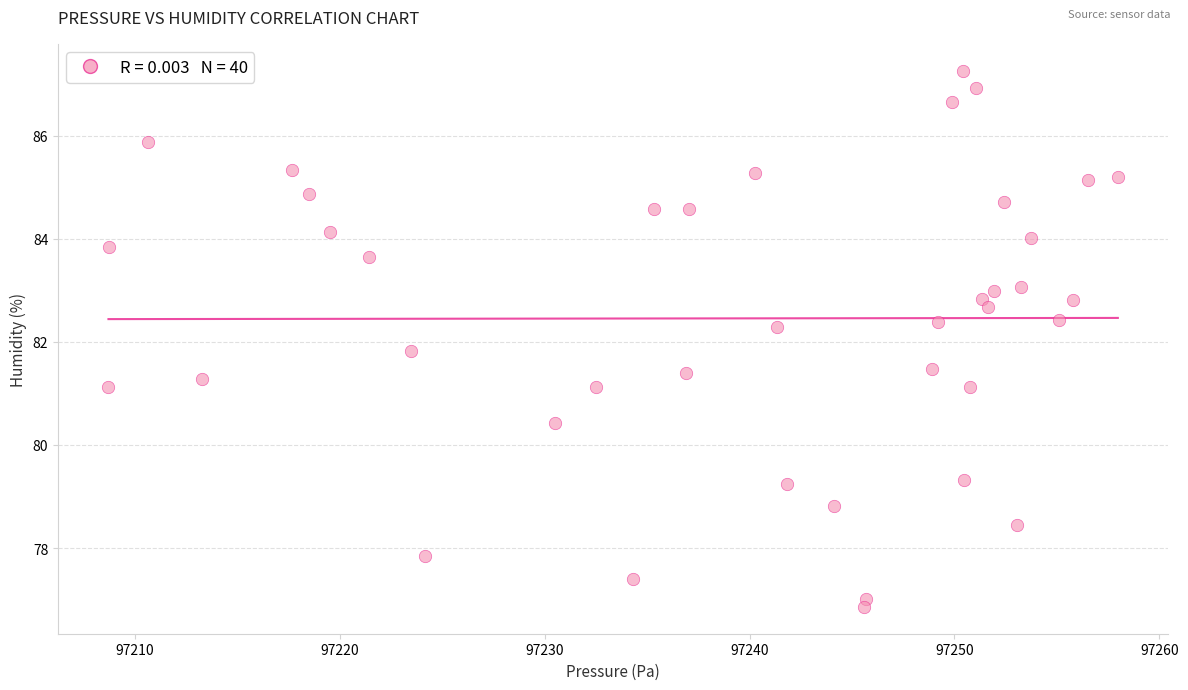

What is the range of X values (max minus min)?

49.3